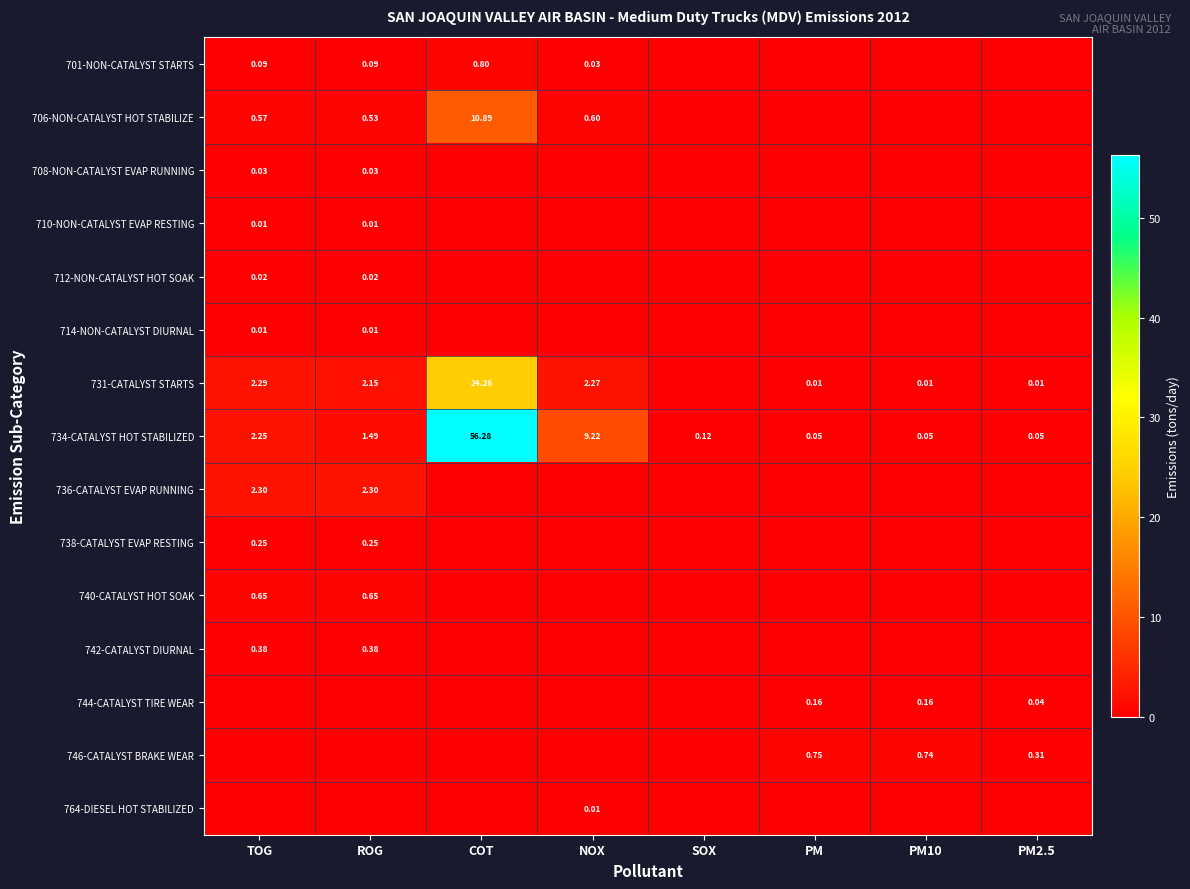

Is the value of 738-CATALYST EVAP RESTING at TOG greater than the value of 701-NON-CATALYST STARTS at NOX?

Yes